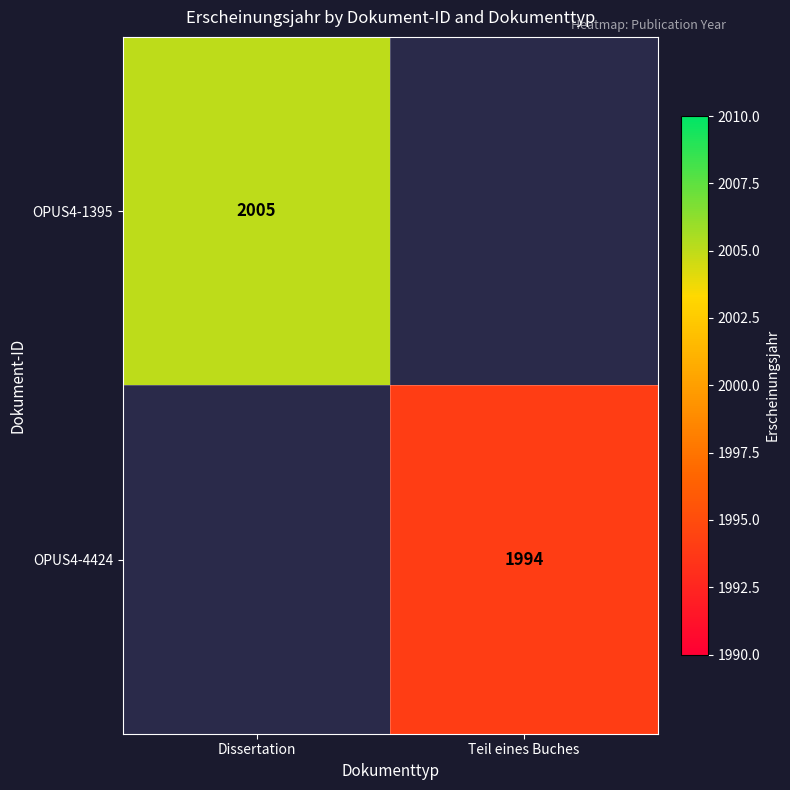

At how many categories does at least one series exceed 1998?

1